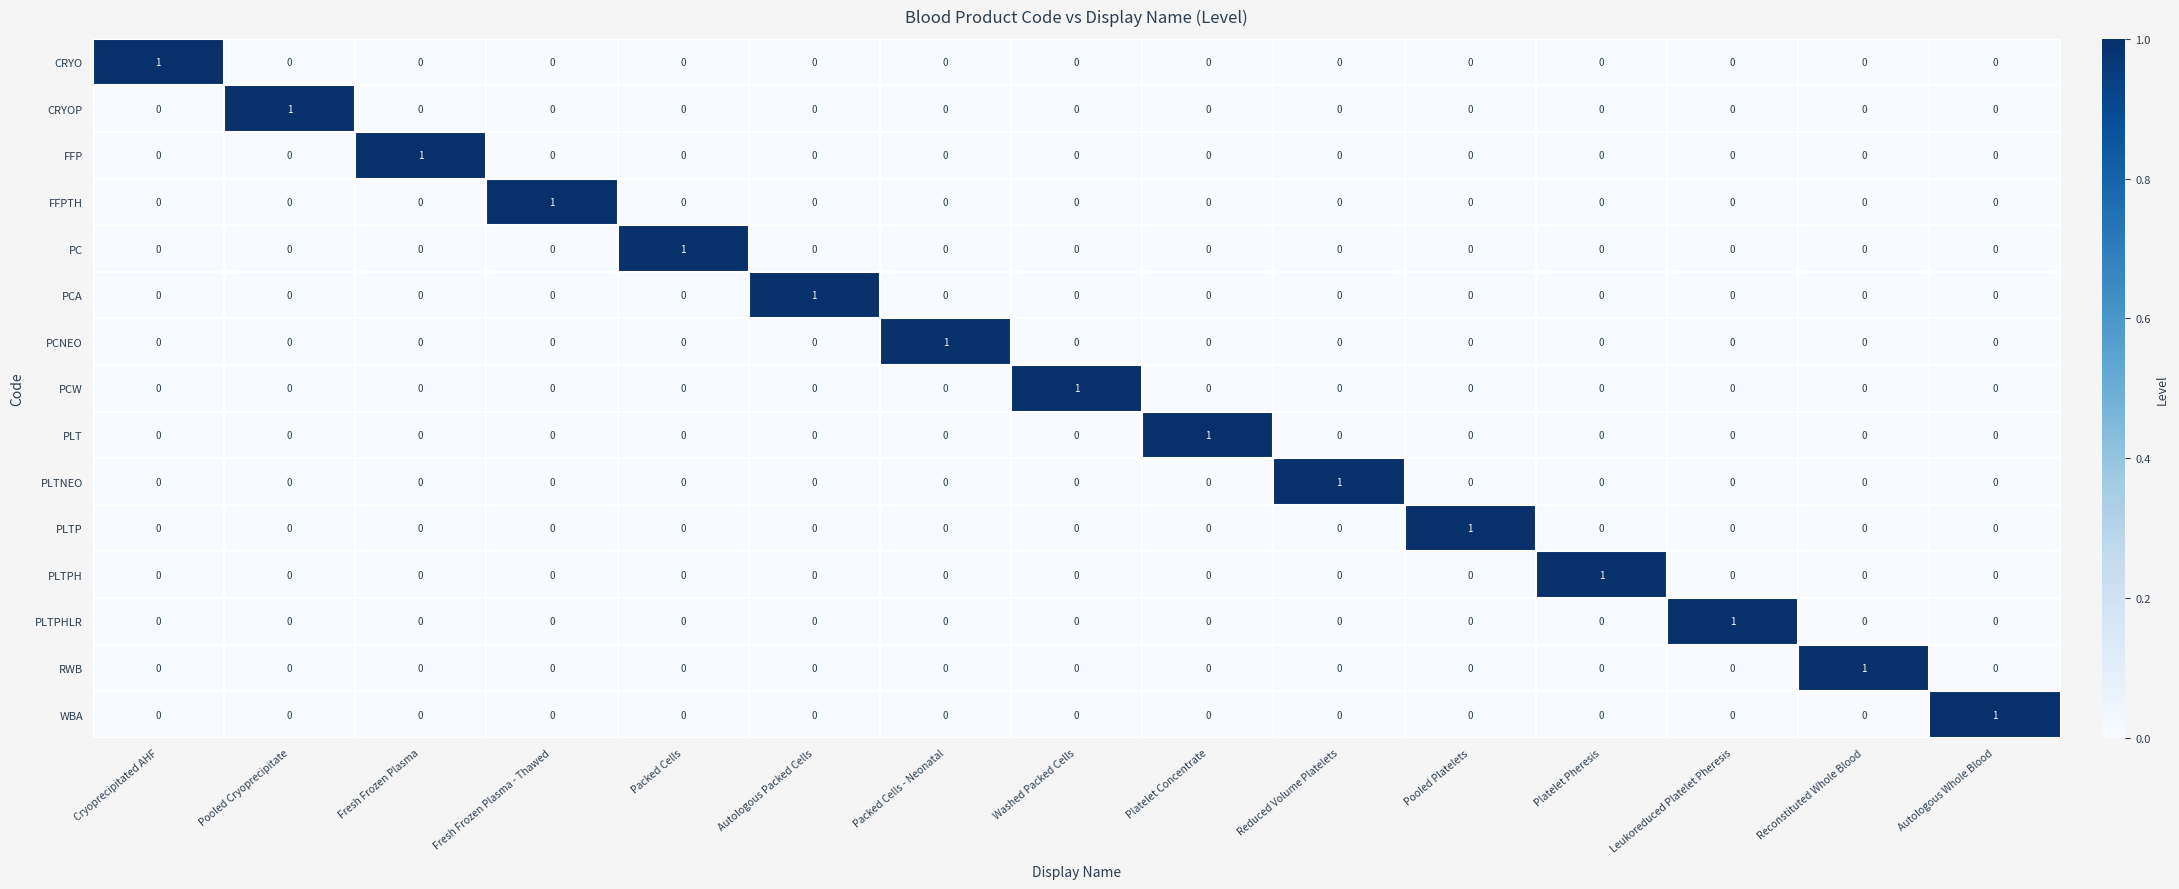

At how many categories does at least one series exceed 0?

15